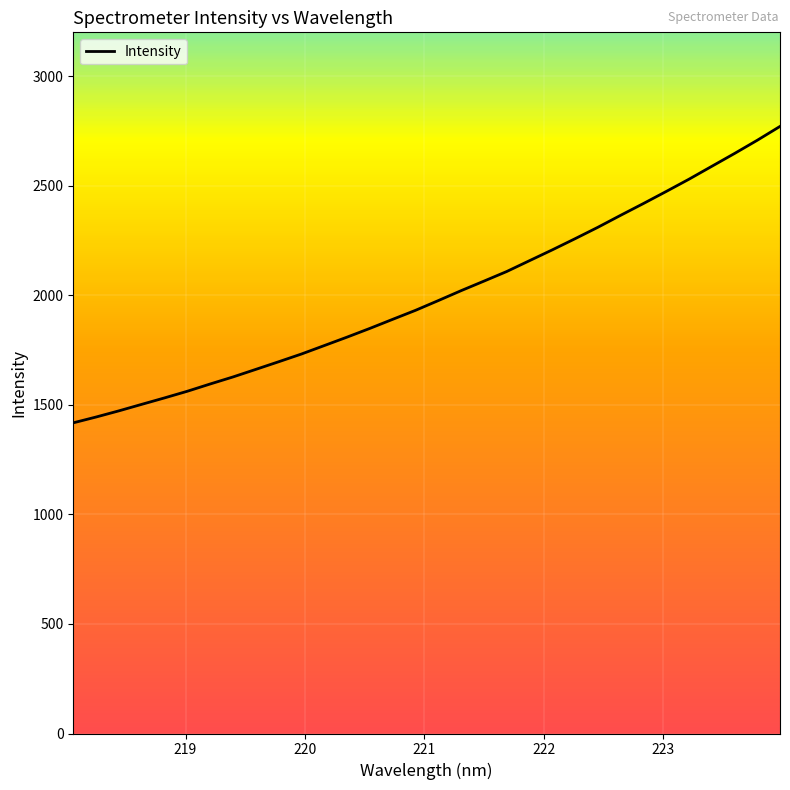

What is the smallest value displayed?

1417.8